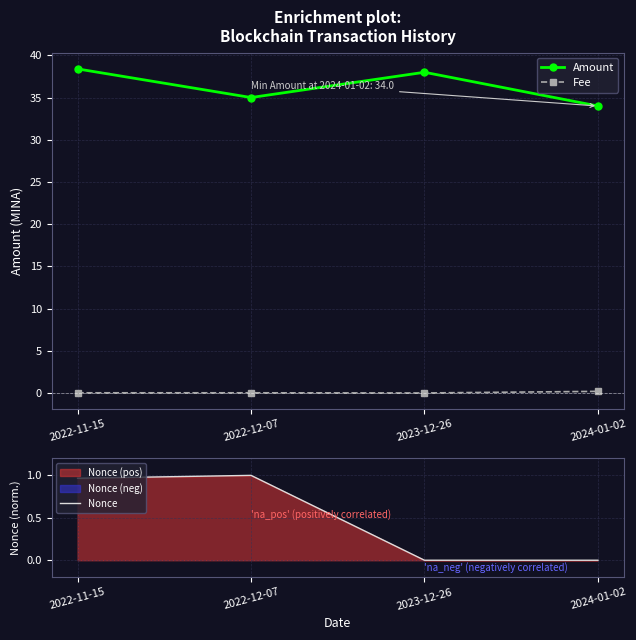

Which category has the lowest value in the Fee series?

2023-12-26